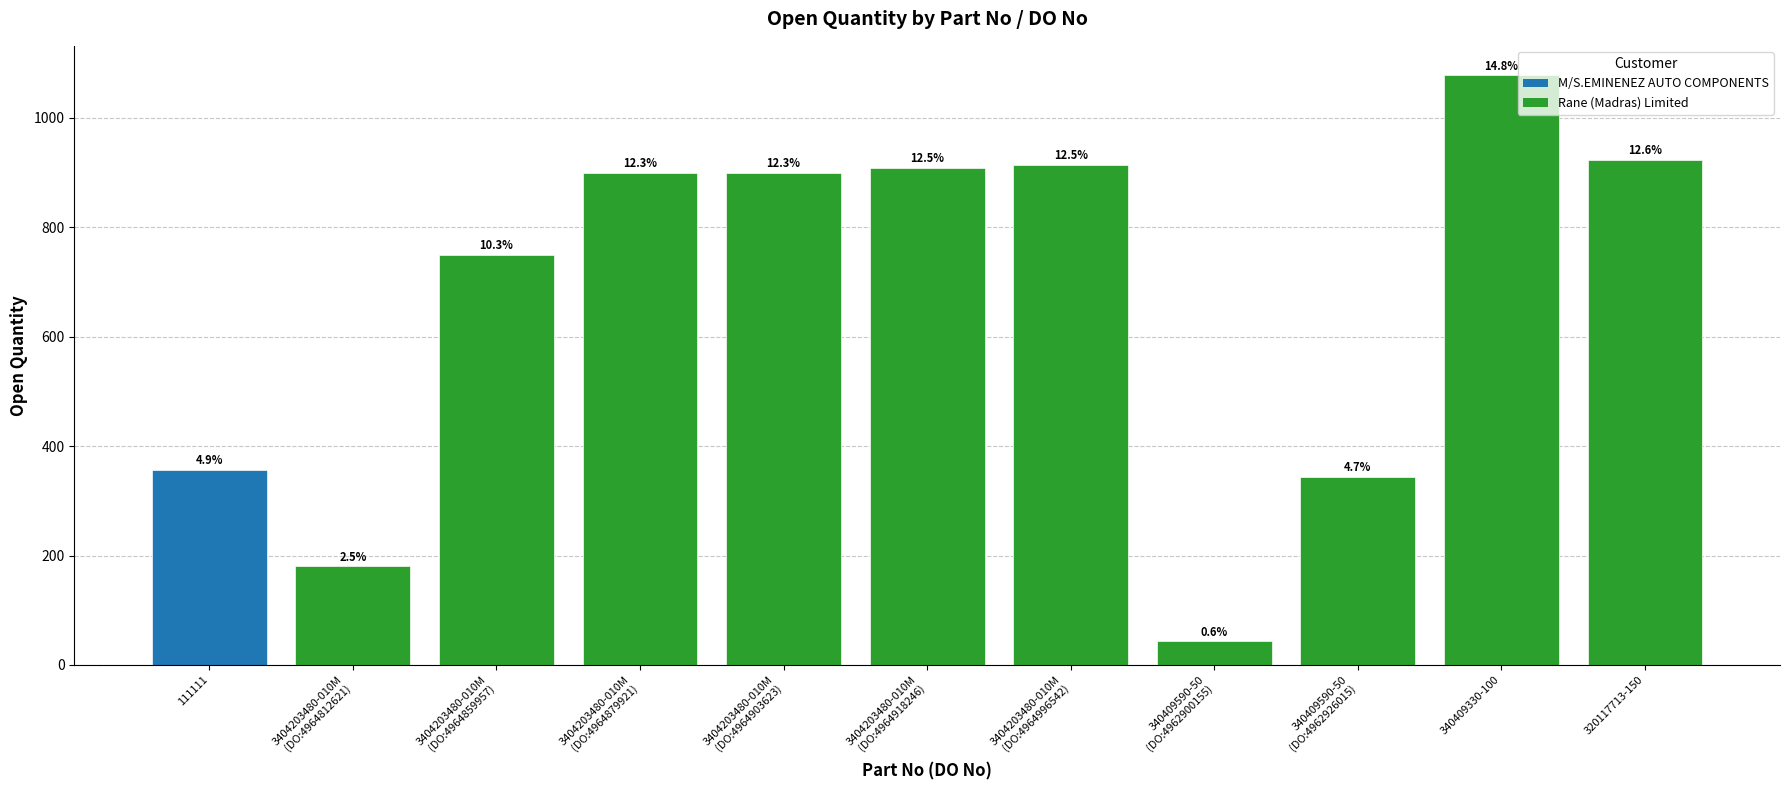

What is the label of the 10th bar from the left?

320117713-150